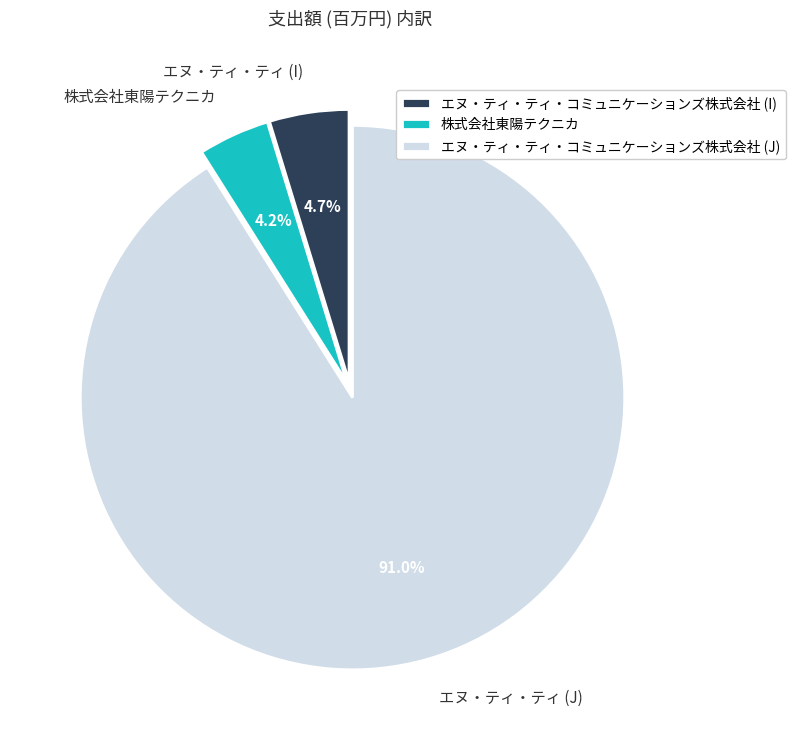

What is the ratio of the value at 株式会社東陽テクニカ to the value at エヌ・ティ・ティ (I)?

0.9